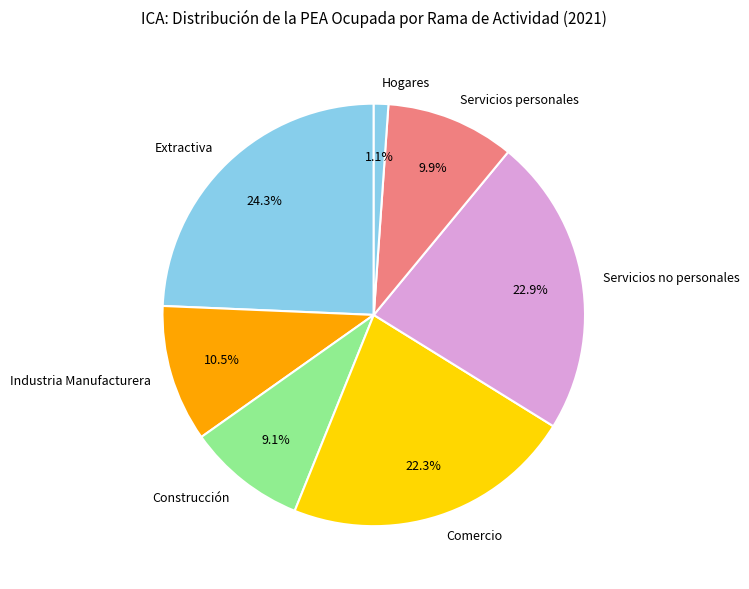

Does Servicios no personales represent more than half of the total?

No